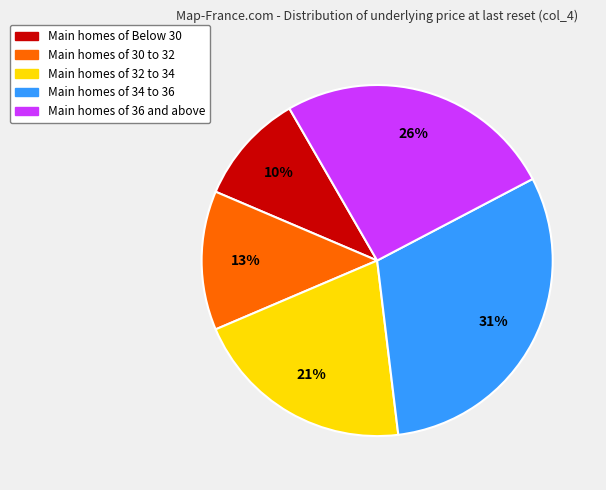

To the nearest percent, what is the average slice percentage?

20%